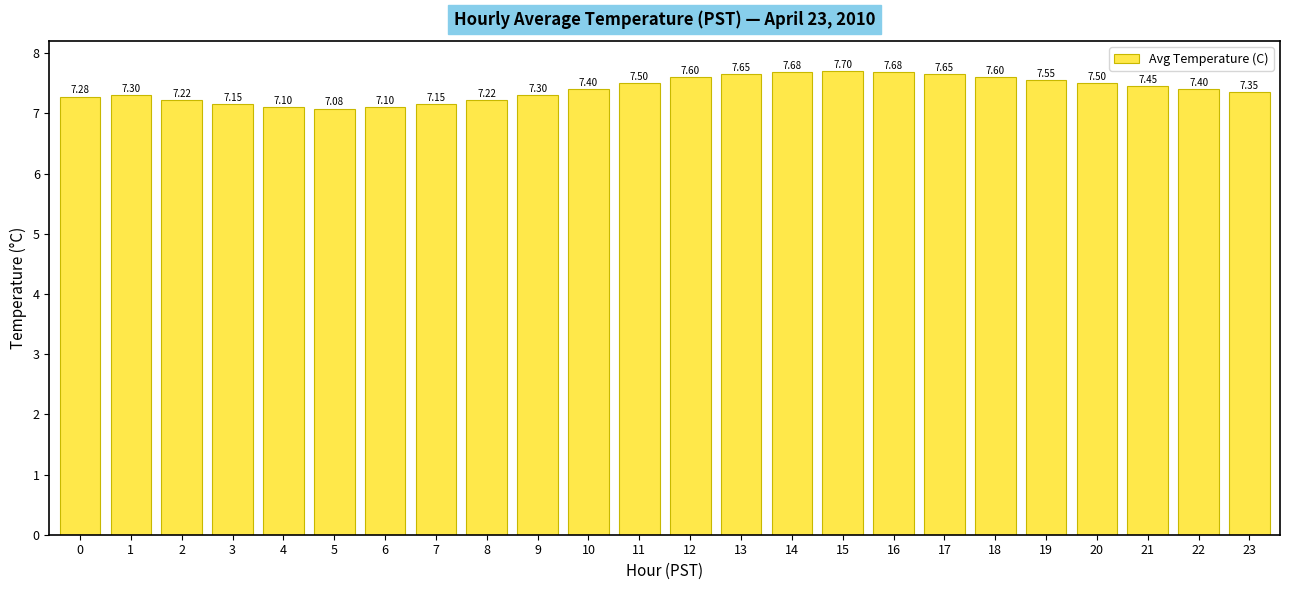

What is the difference between the values at 2 and 15?

0.5